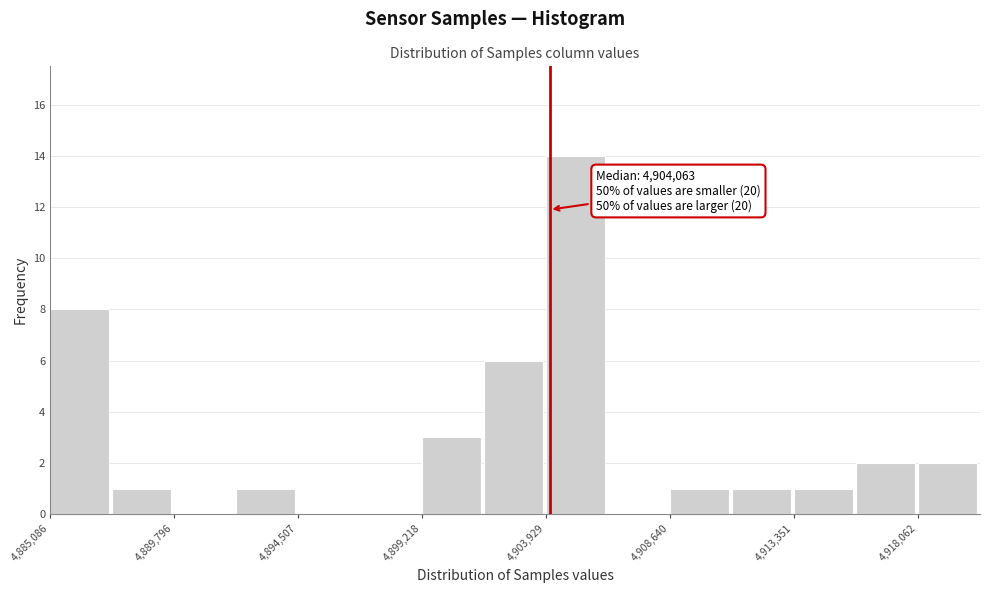

Over which range of the x-axis is the bar tallest?

4904000 to 4906500